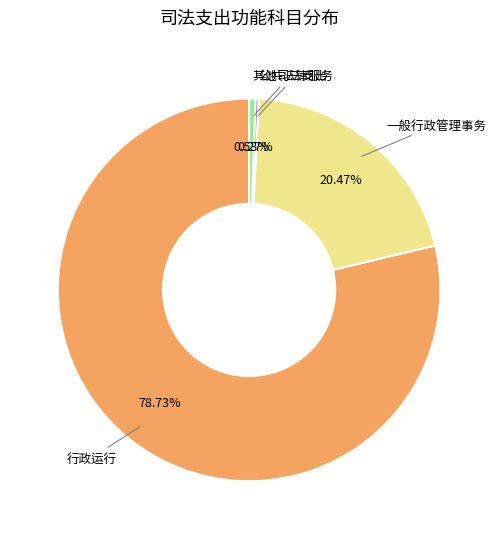

Combined, do 行政运行 and 一般行政管理事务 account for over 50%?

Yes